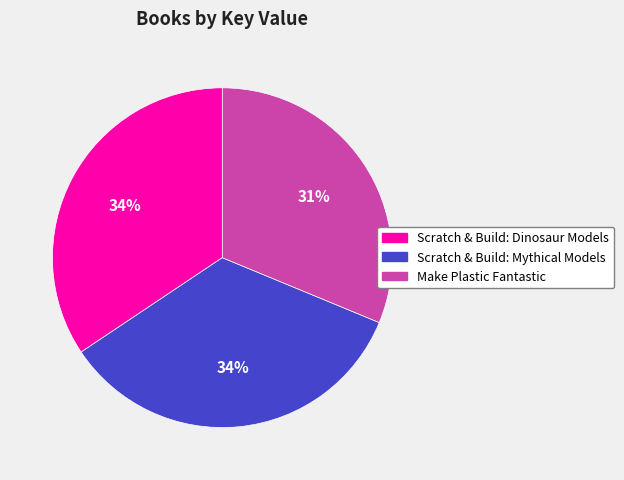

Is it true that Make Plastic Fantastic is 31% of the pie?

True